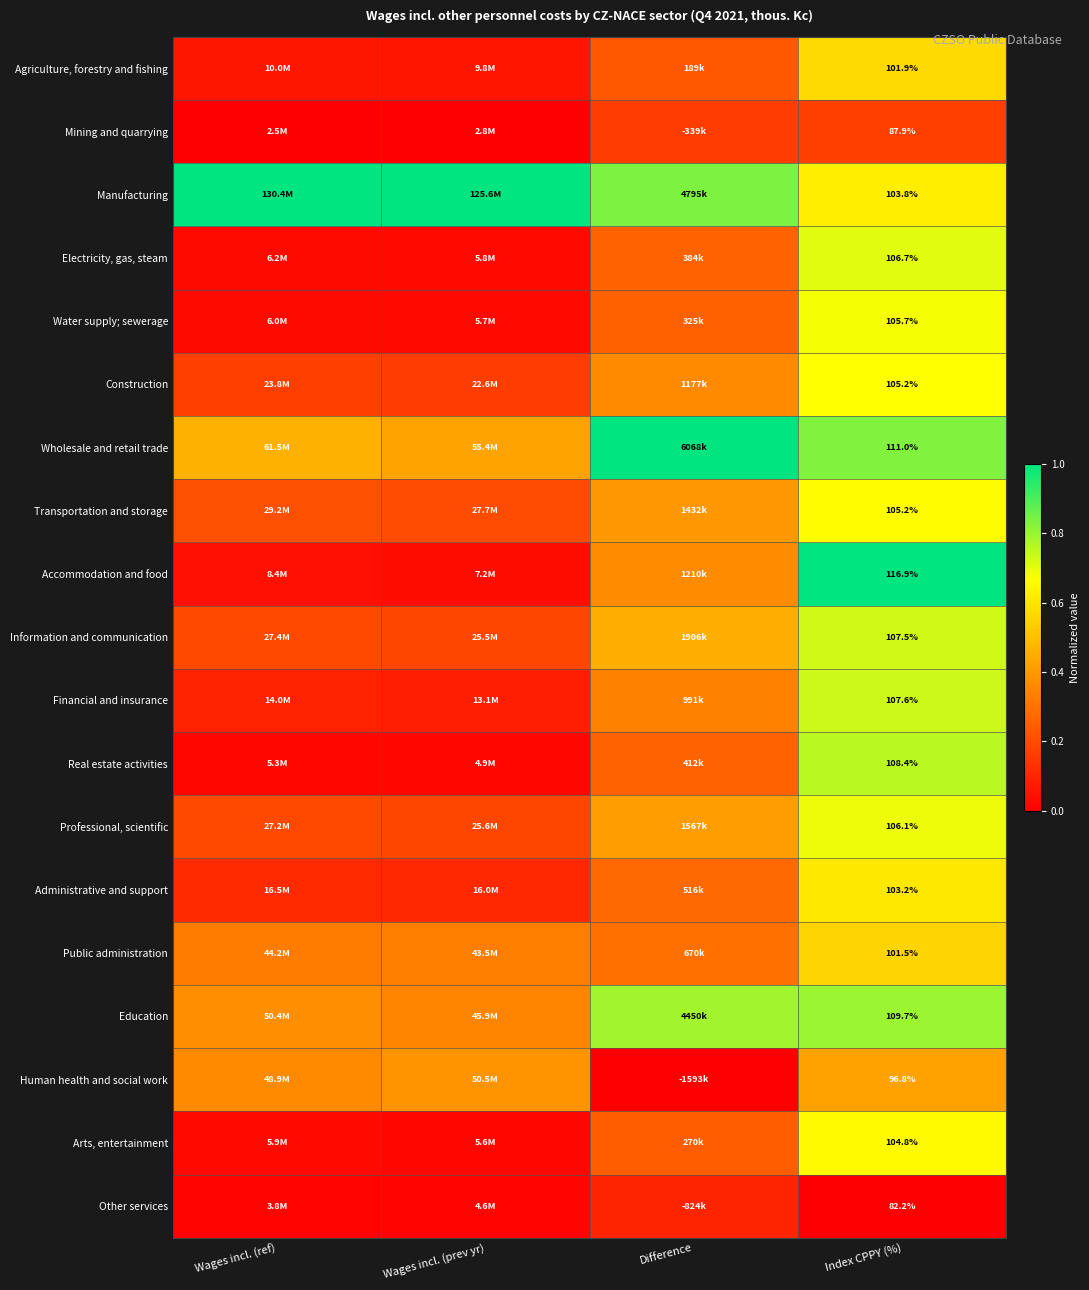

The value of Public administration at Wages incl. (ref) is 0.6. True or false?

False